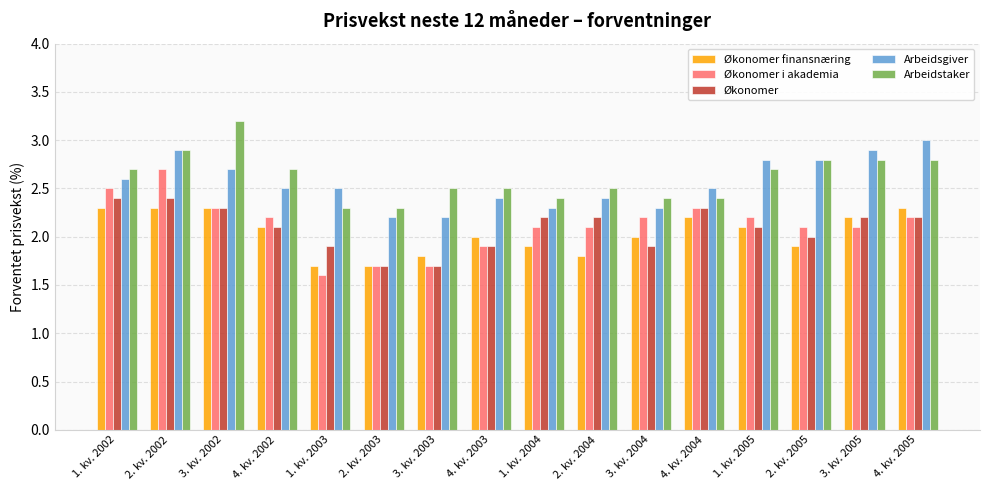

What are all the series names shown in the legend?

Økonomer finansnæring, Økonomer i akademia, Økonomer, Arbeidsgiver, Arbeidstaker